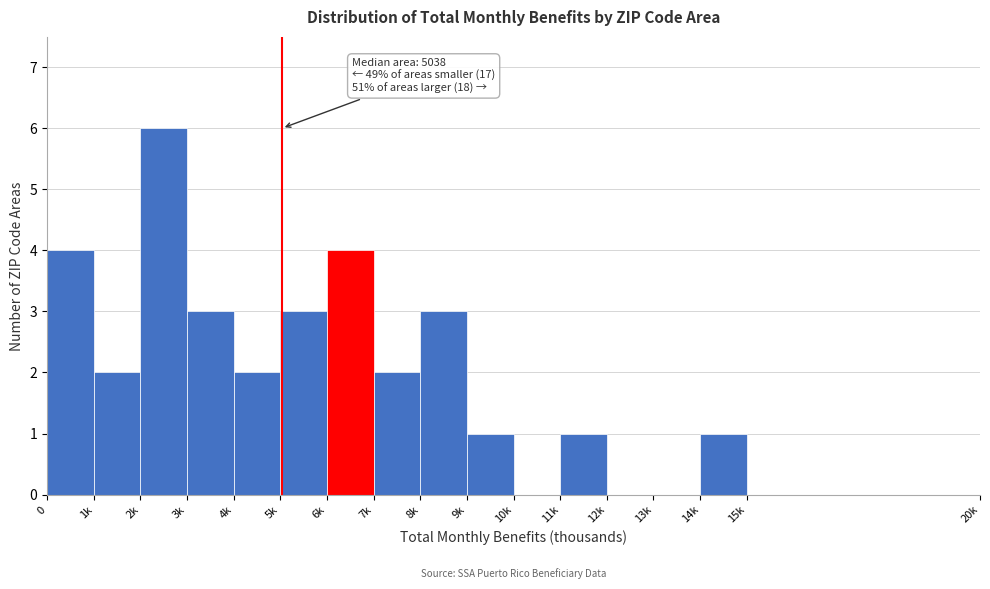

Reading left to right, what are all the values shown in this chart?

0=4	1k=2	2k=6	3k=3	4k=2	5k=3	6k=4	7k=2	8k=3	9k=1	10k=0	11k=1	12k=0	13k=0	14k=1	15k=0